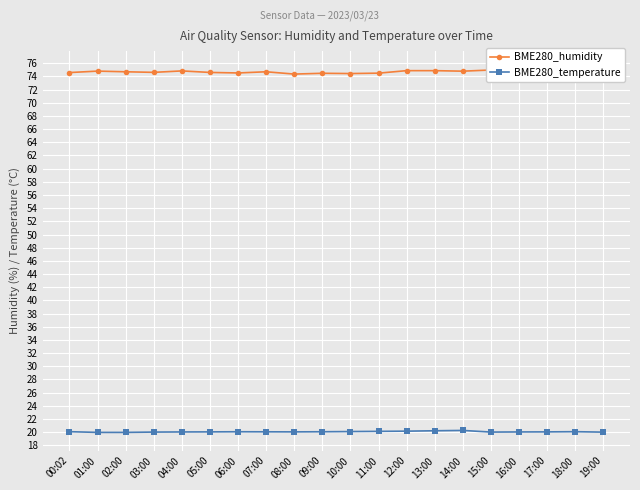

Rank the series by their maximum value, from lowest to highest.

BME280_temperature, BME280_humidity